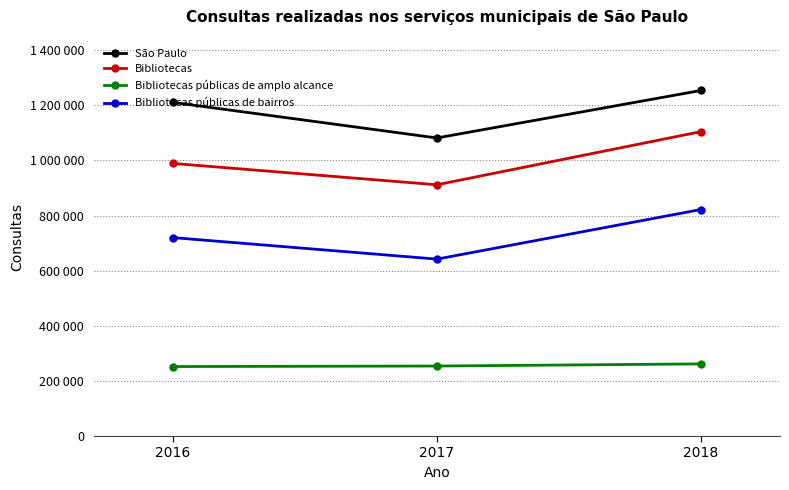

Which category has the lowest value across all series?

2016